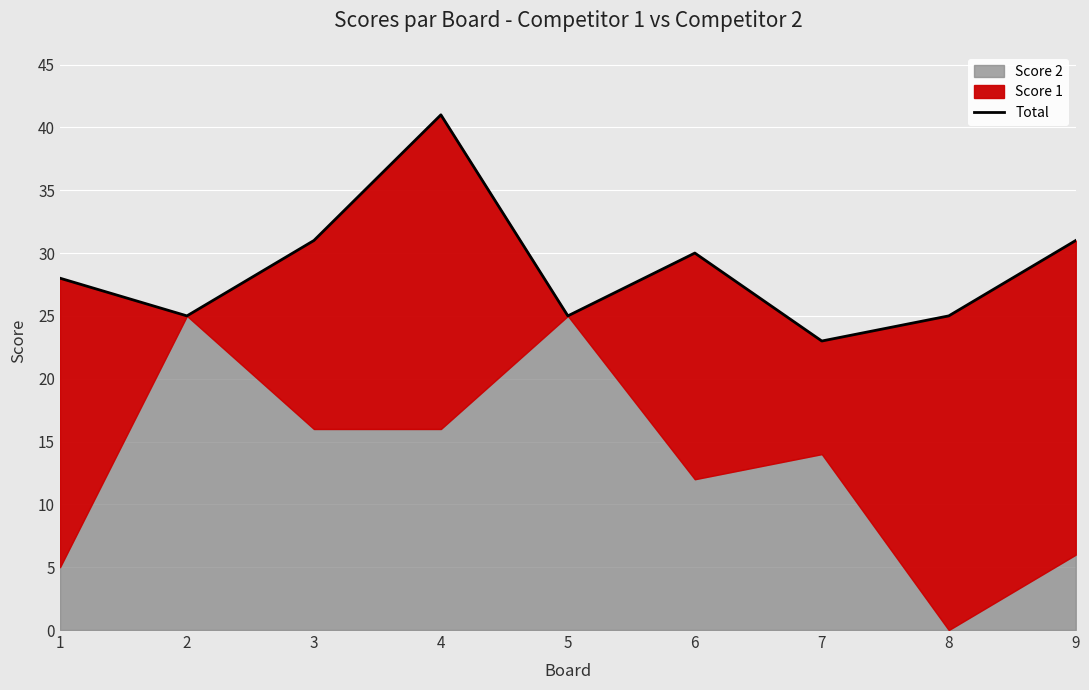

True or false: the data shows 46 at 1.

False